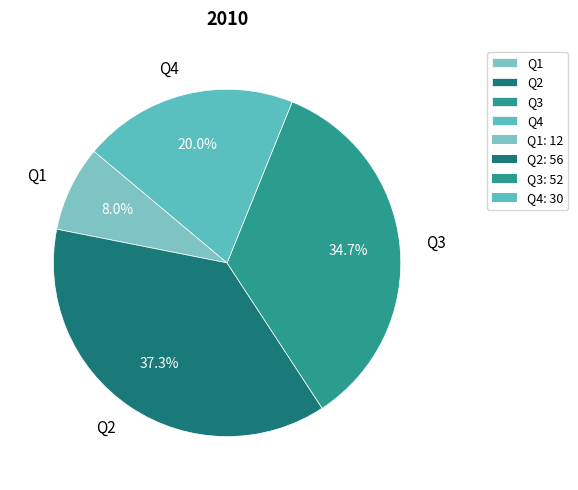

To the nearest percent, what is the difference between the Q4 and Q1 slice percentages?

12%